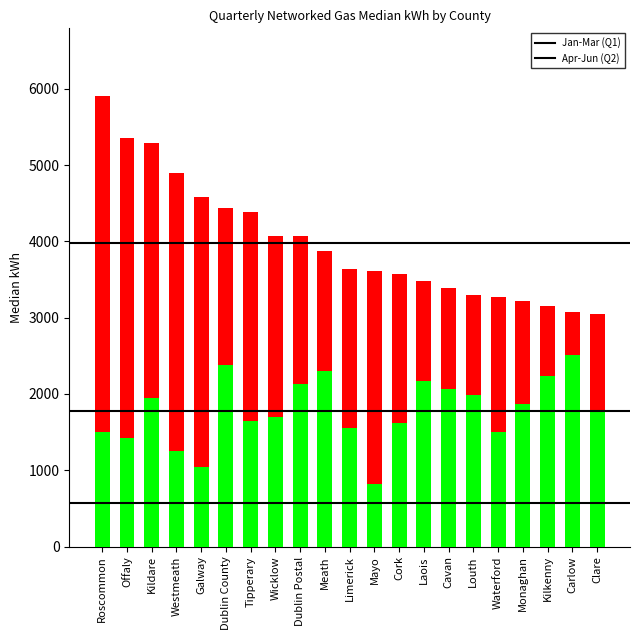

Reading right to left, transcribe all the data shown in this chart.

Jan-Mar: 3050	3077	3149	3223	3267	3292	3389	3485	3572	3613	3635	3877	4065	4069	4387	4441	4587	4890	5292	5348	5906
Apr-Jun: 1774	2508	2240	1869	1505	1981	2070	2174	1616	822	1558	2305	2124	1703	1639	2377	1038	1255	1945	1417	1504